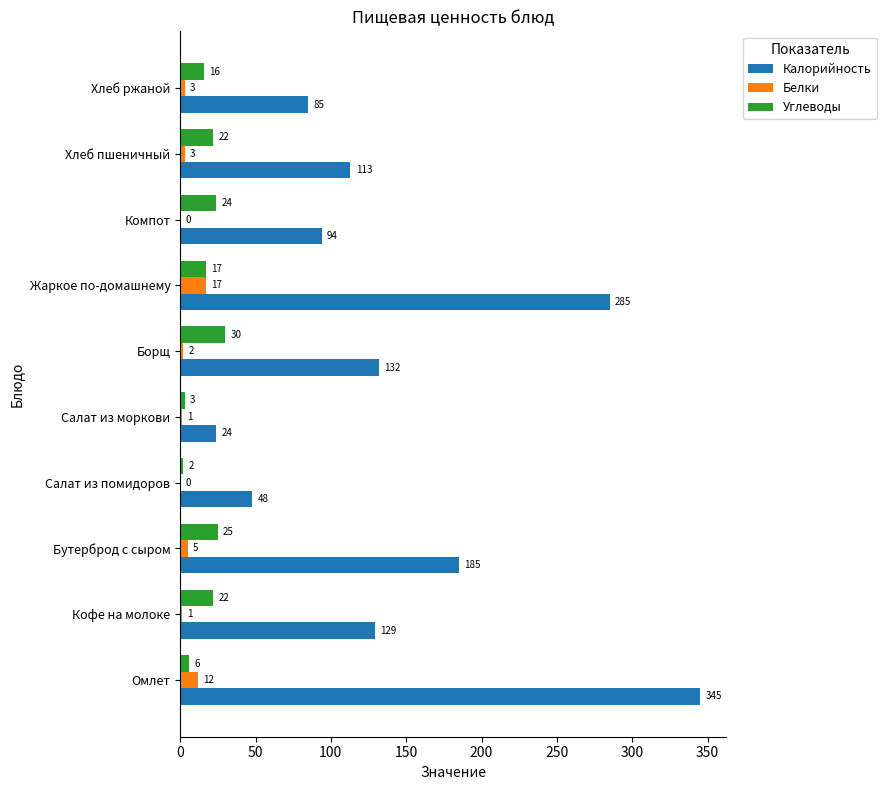

Where is Белки nearest to the value 8?

Бутерброд с сыром